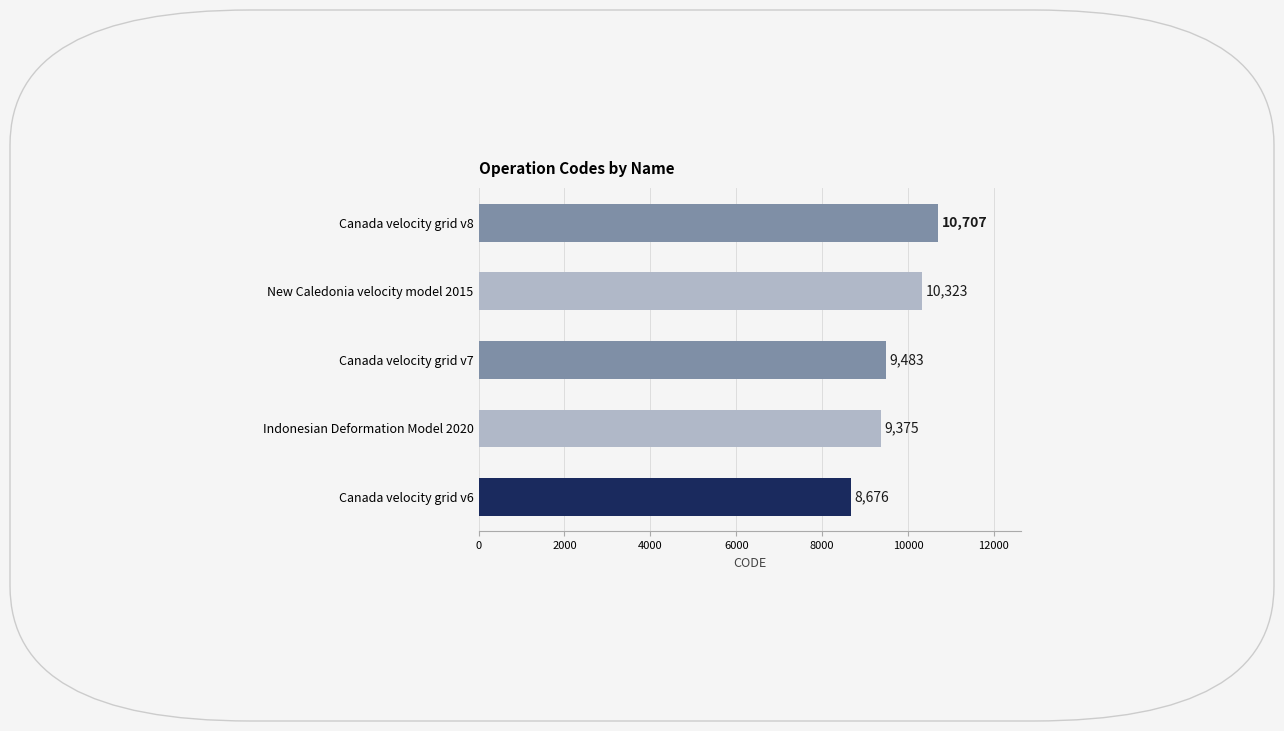

True or false: the data shows 9375 at Indonesian Deformation Model 2020.

True